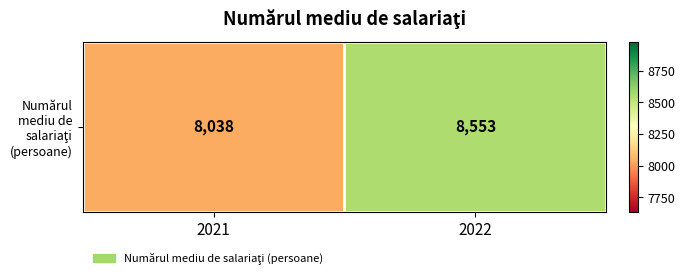

Between 2022 and 2021, which is larger?

2022